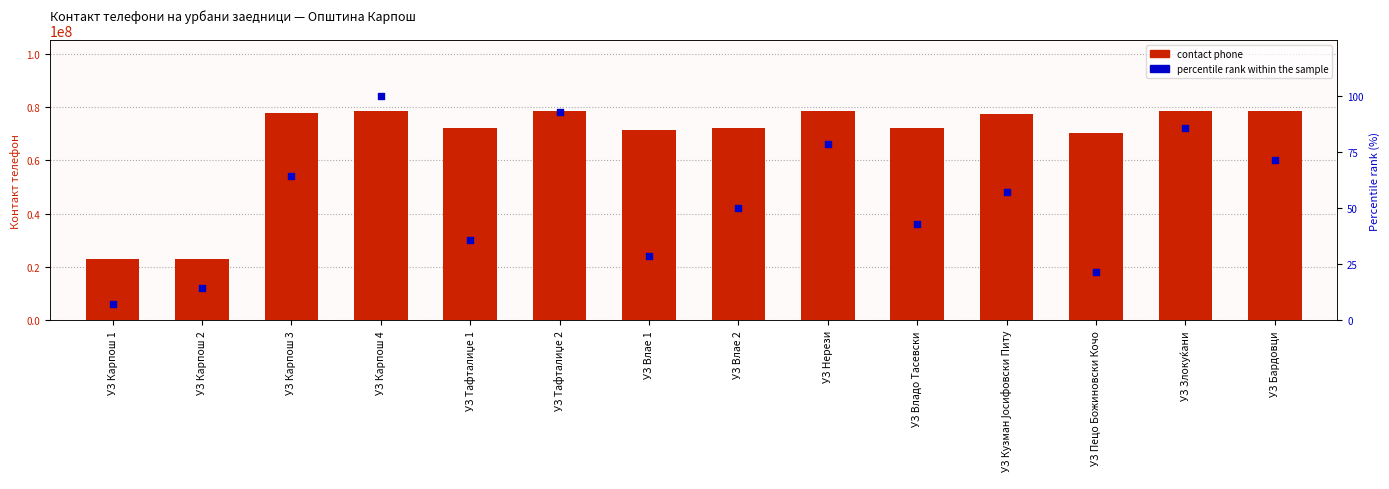

What are all the series names shown in the legend?

contact phone, percentile rank within the sample